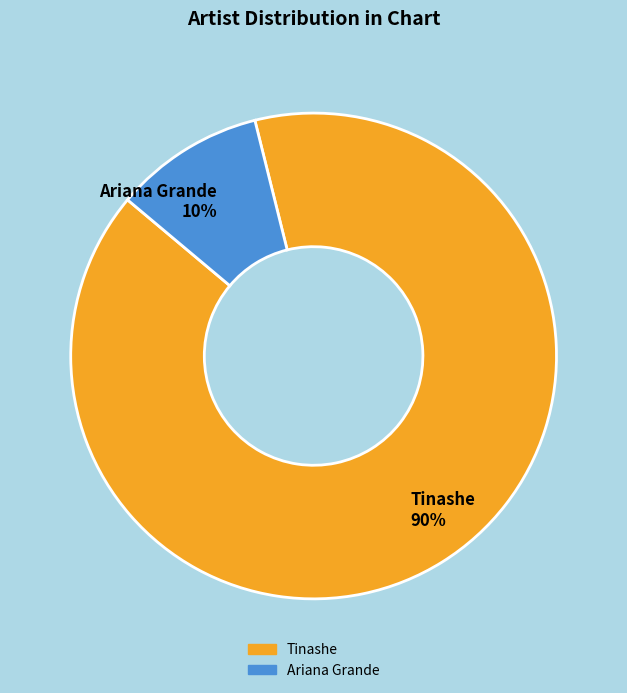

How many segments does this pie chart have?

2